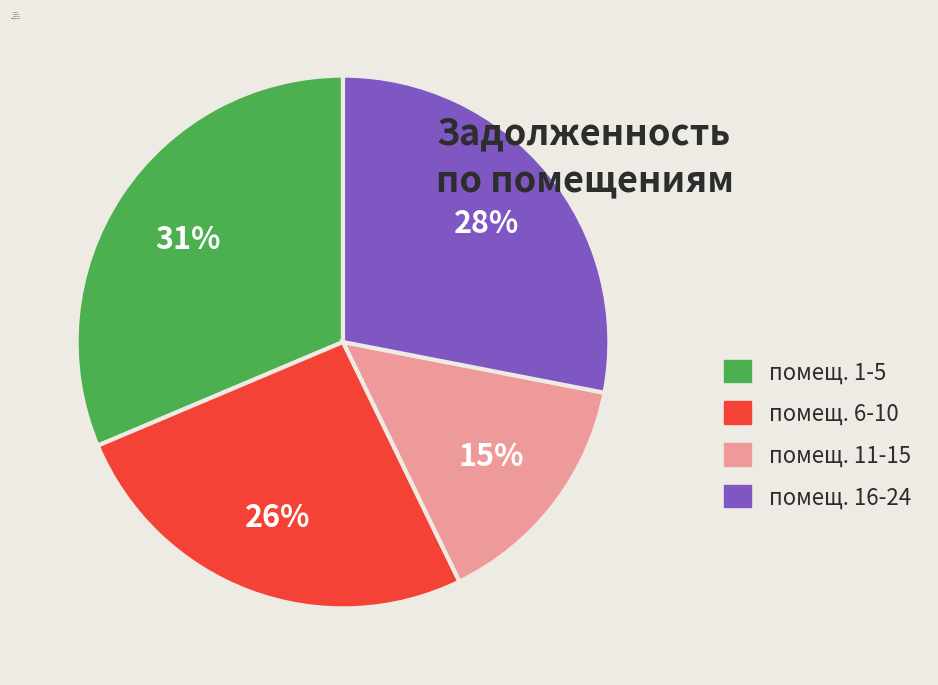

To the nearest percent, what is the average slice percentage?

25%